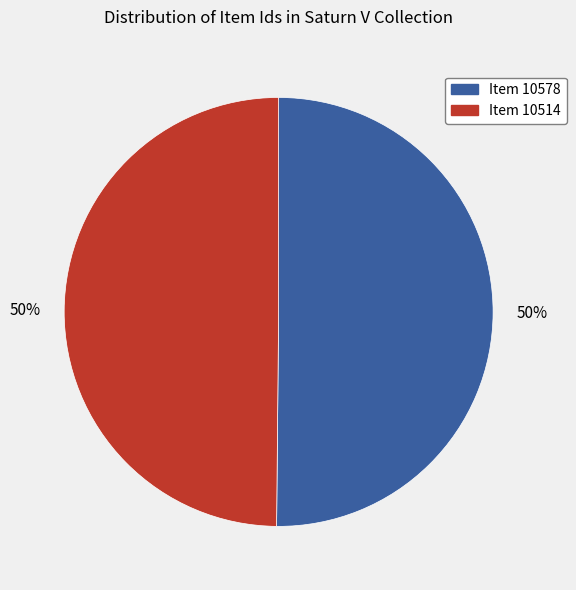

To the nearest percent, what is the average slice percentage?

50%